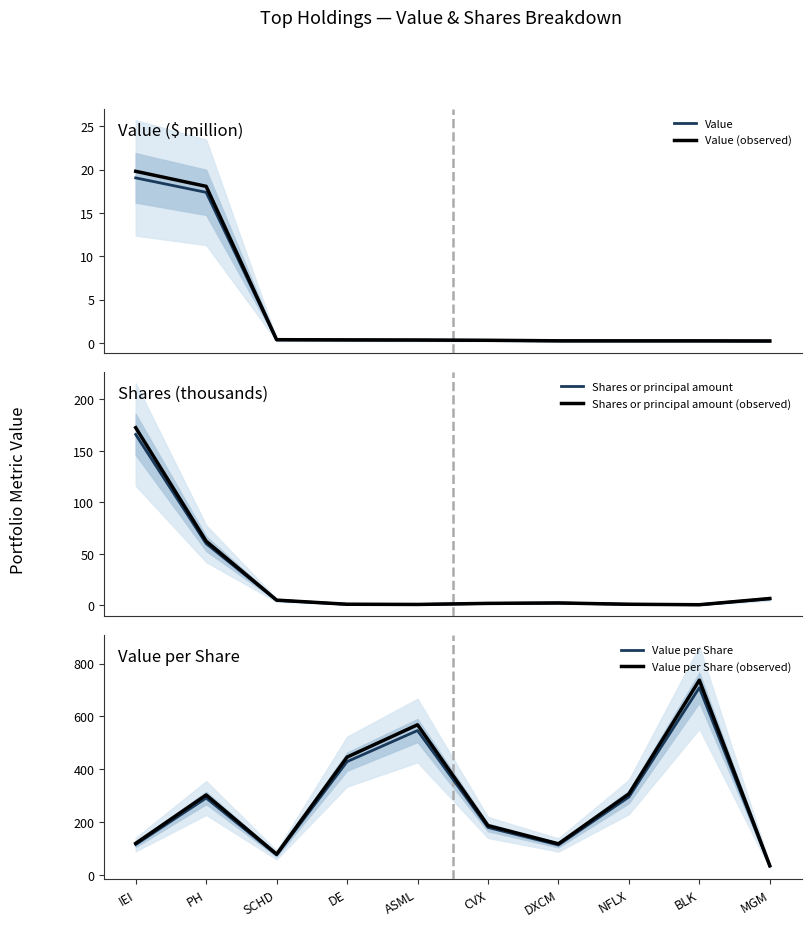

Which series has the widest spread of values?

Value per Share (observed)